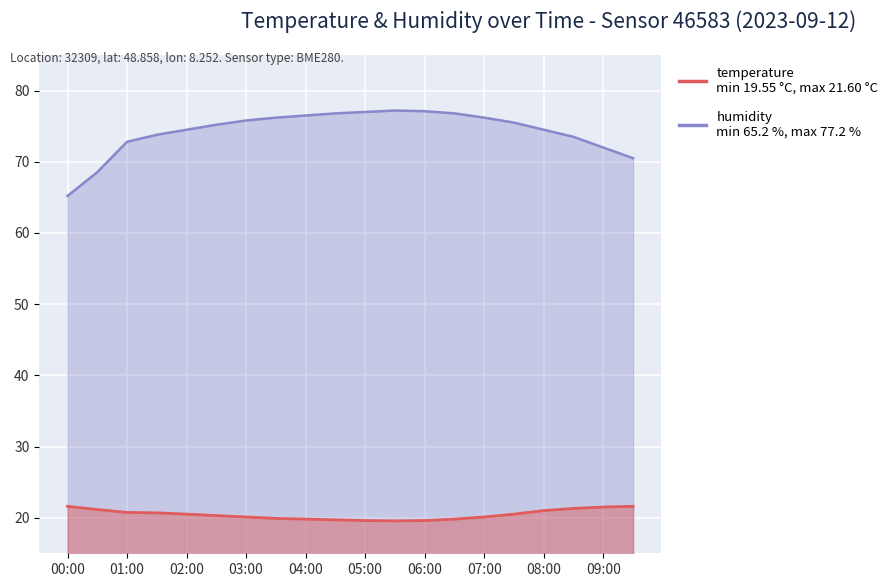

What are all the series names shown in the legend?

temperature, humidity